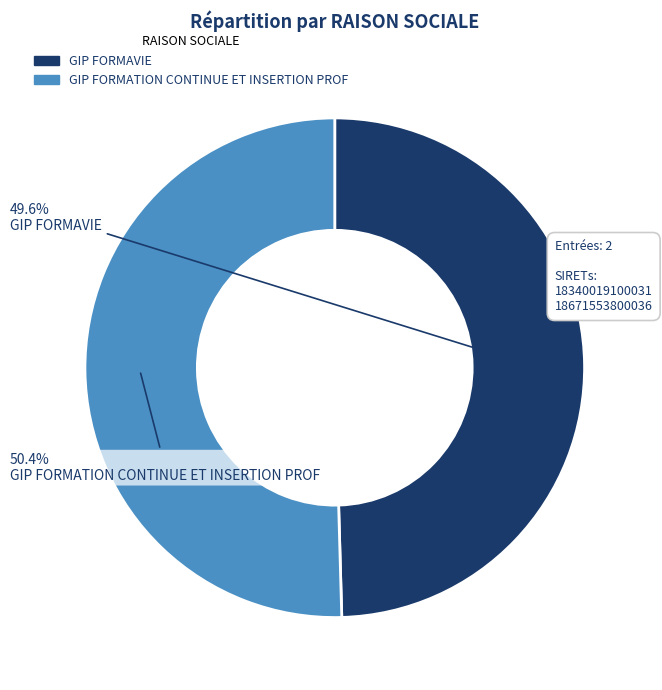

Combined, what portion of the pie is GIP FORMAVIE and GIP FORMATION CONTINUE ET INSERTION PROF?

100.0%